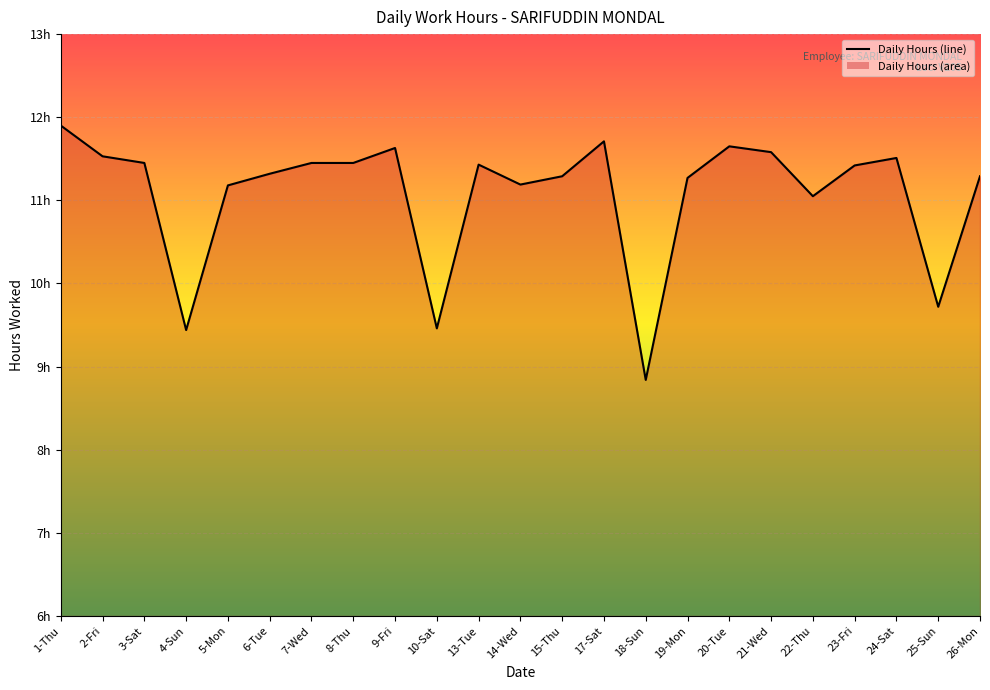

Where is the first local minimum?

4-Sun